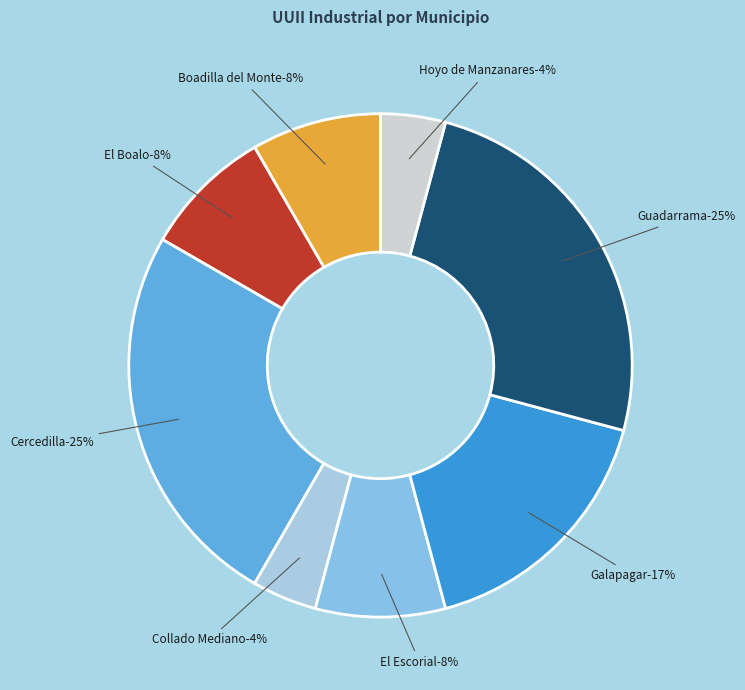

Rank the categories by value from lowest to highest.

Collado Mediano, Hoyo de Manzanares, Boadilla del Monte, El Boalo, El Escorial, Galapagar, Cercedilla, Guadarrama